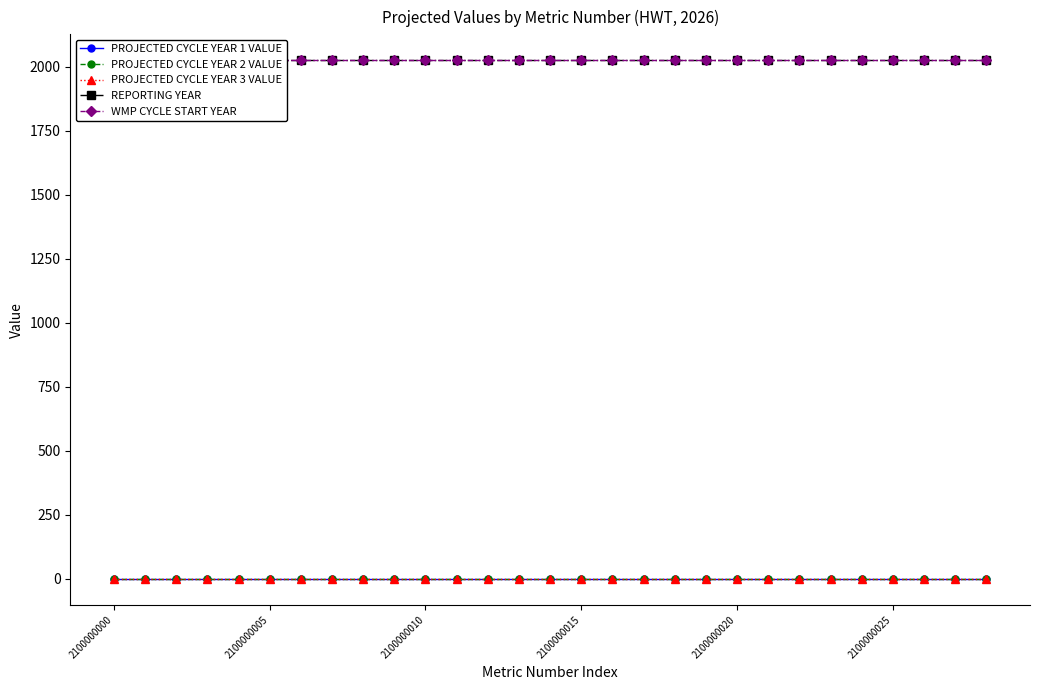

True or false: PROJECTED CYCLE YEAR 3 VALUE has a value of 0.1 at 17.

False